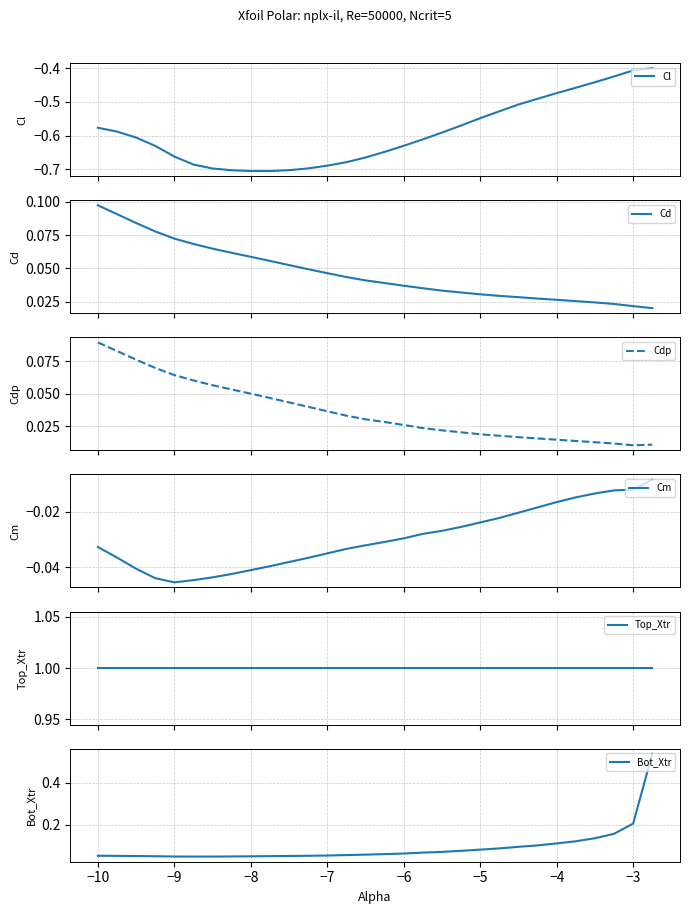

What is the greatest value displayed?

1.0